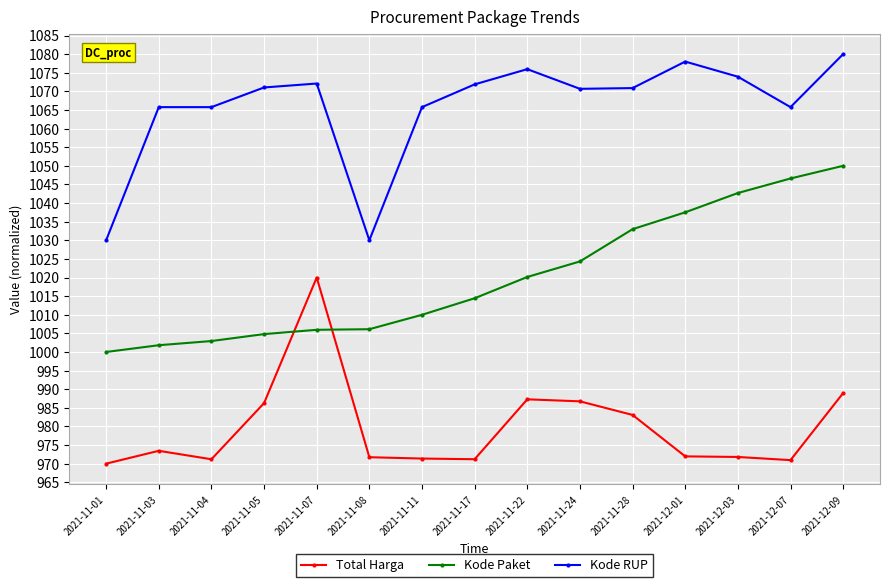

Between 2021-11-07 and 2021-12-03, which series saw the biggest shift?

Total Harga